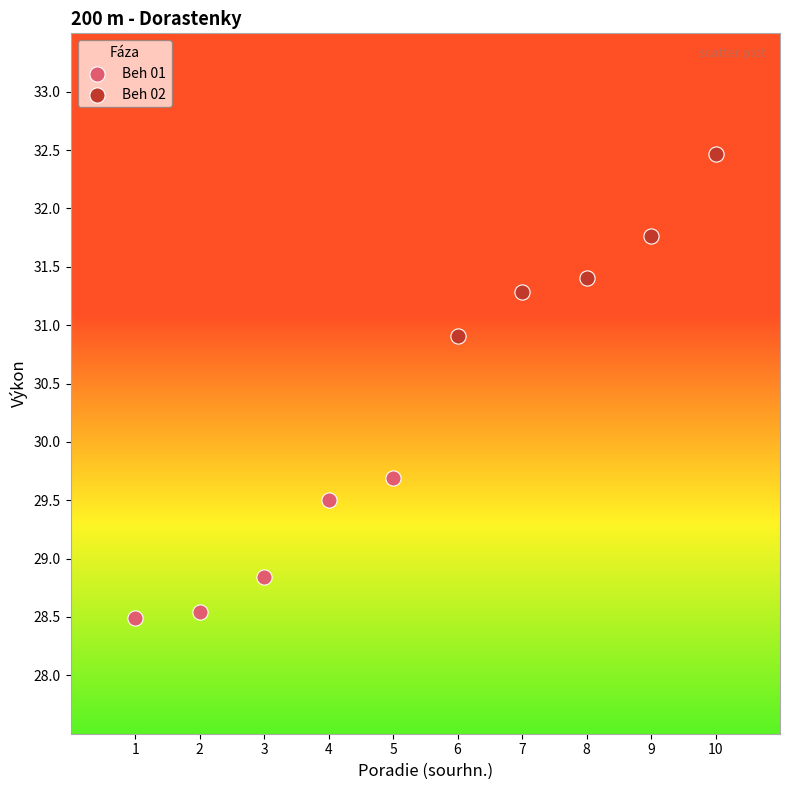

Which series has the largest Y range (max minus min)?

Beh 02